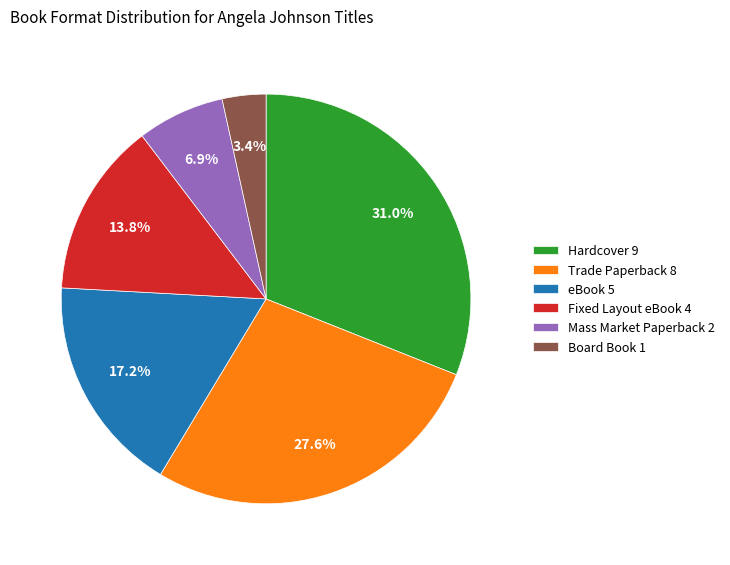

Between eBook 5 and Hardcover 9, which is larger?

Hardcover 9